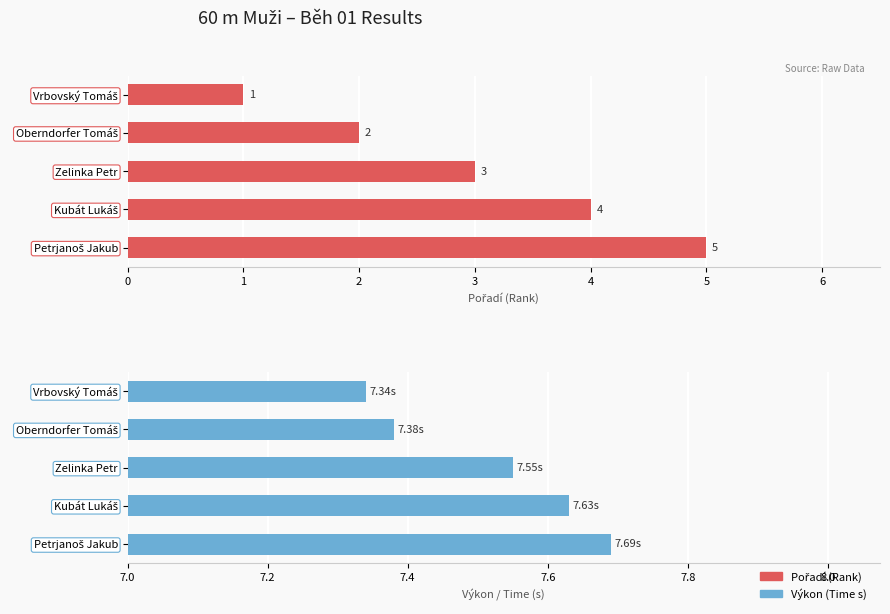

Does the chart contain stacked bars?

No